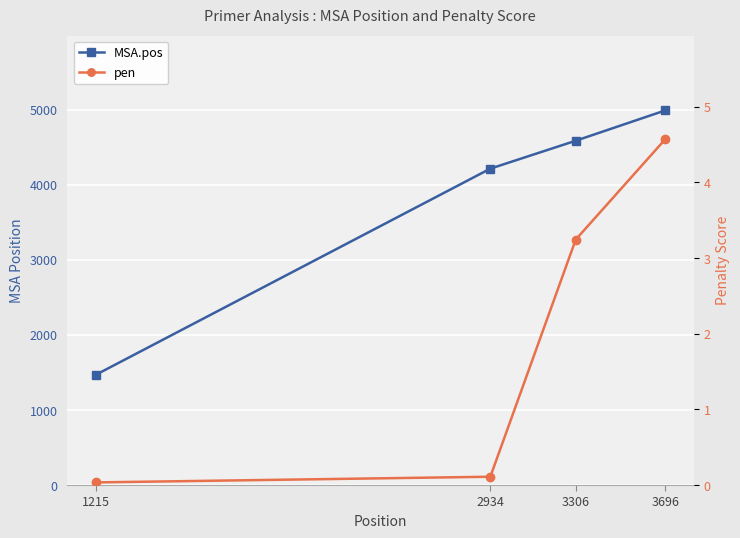

Which series has the largest total across all categories?

MSA.pos